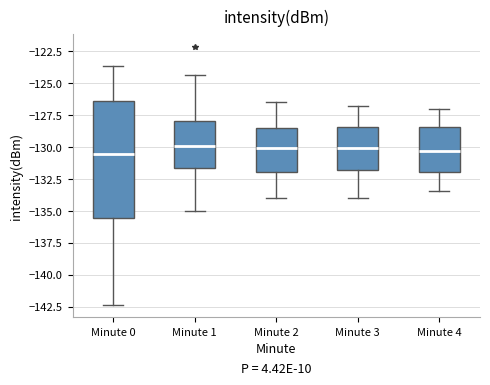

Where is the lower edge of the box for Minute 3 on the y-axis? The values are not printed on the chart, so give them approximately, as read against the axis.

-132.0